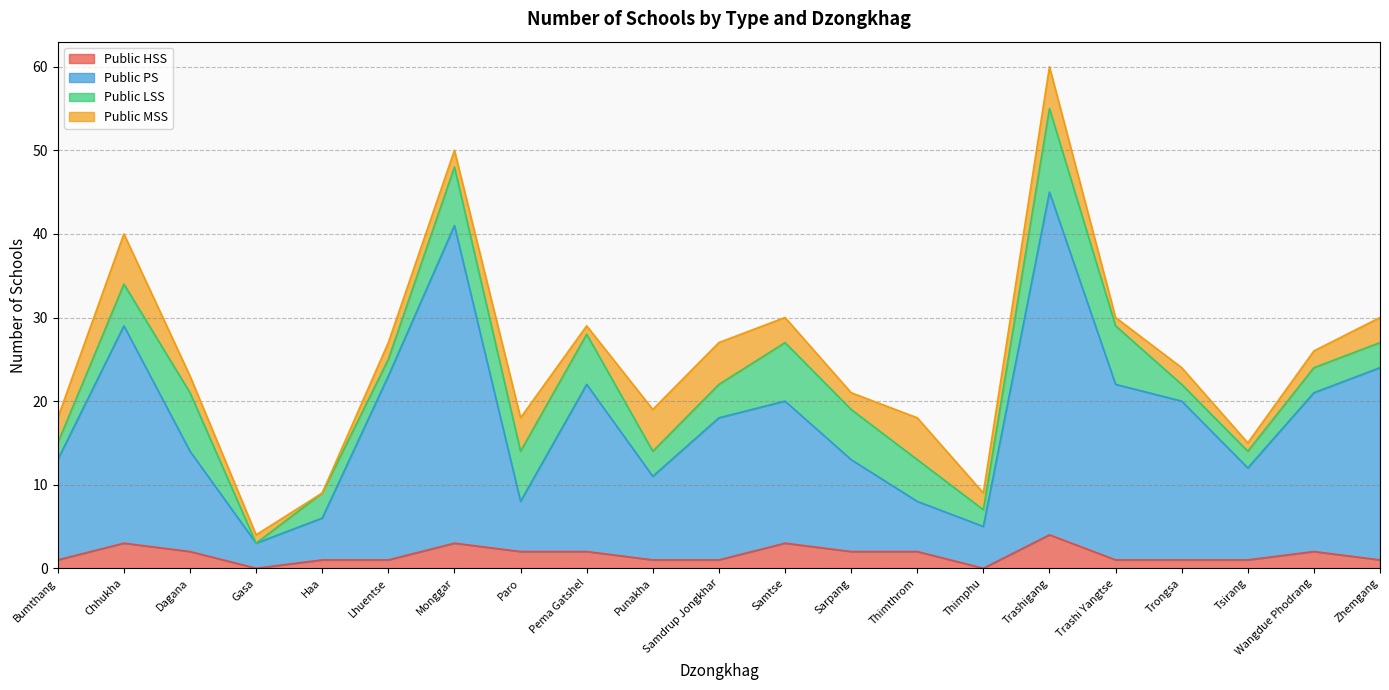

How many lines are shown in the chart?

4